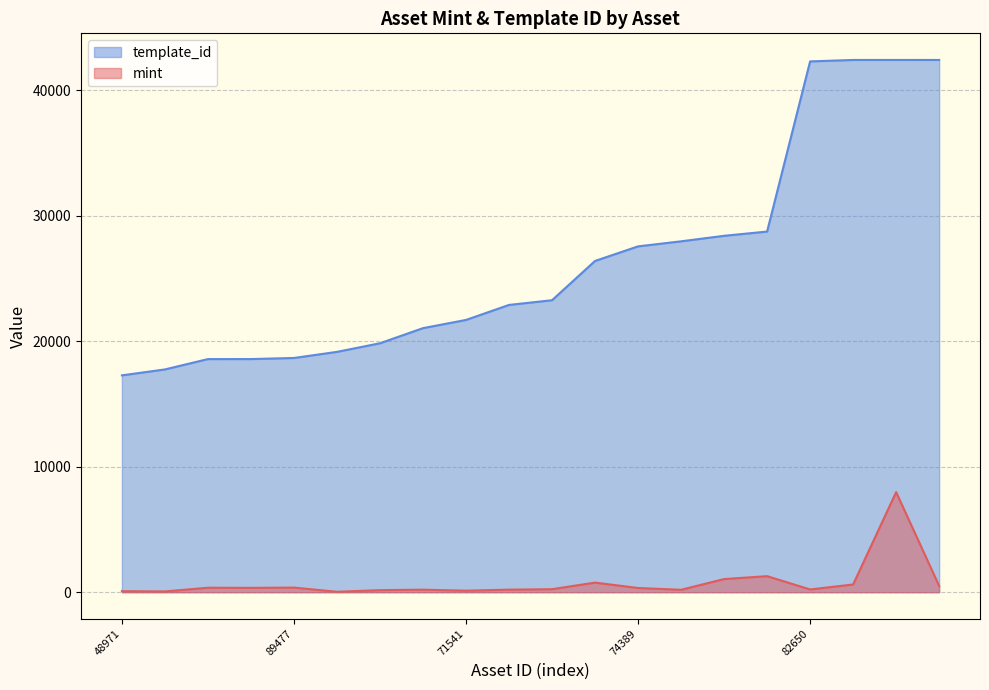

Rank the series by their maximum value, from highest to lowest.

template_id, mint